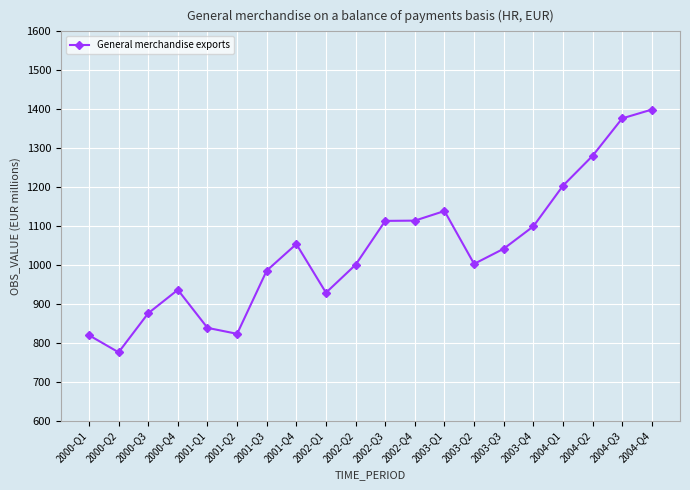

Is it true that the value at 2000-Q4 is 553.3?

False